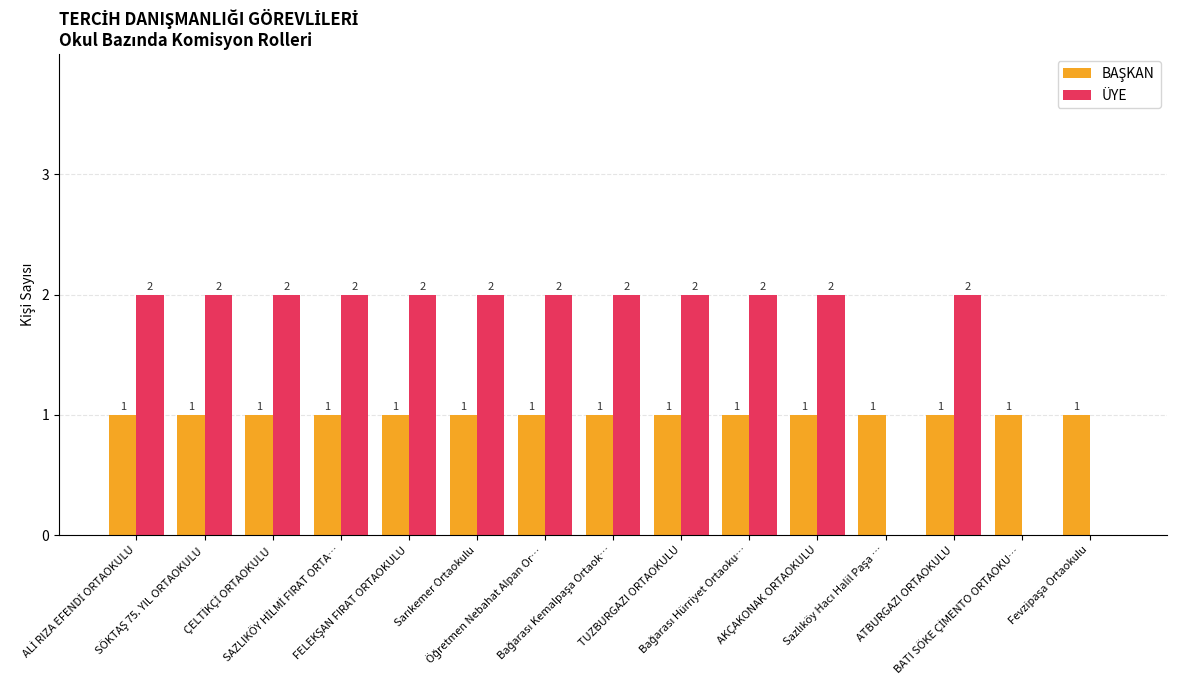

What is the sum of all ÜYE values?

24